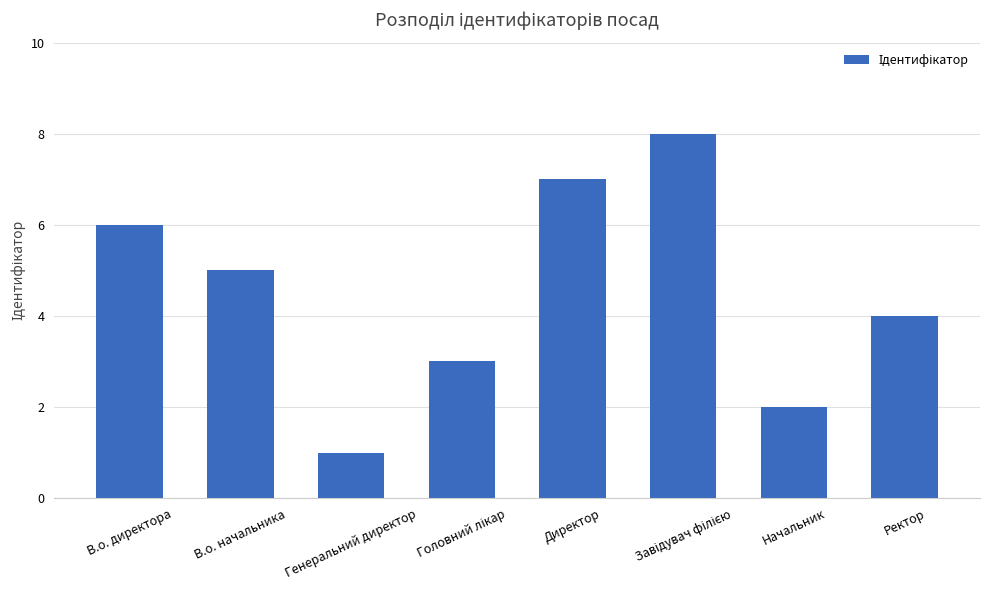

The chart shows a value of 2 at Начальник. True or false?

True